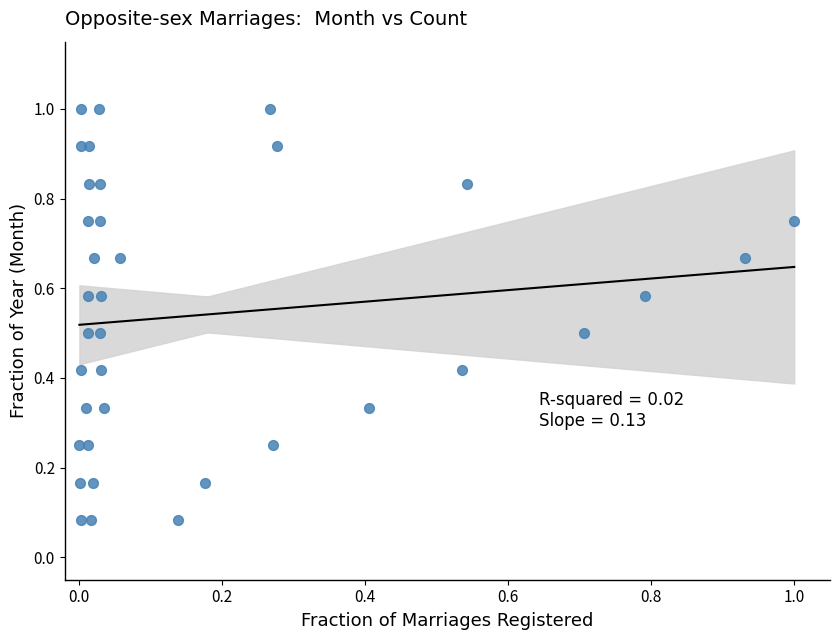

What is the range of X values (max minus min)?

1.0